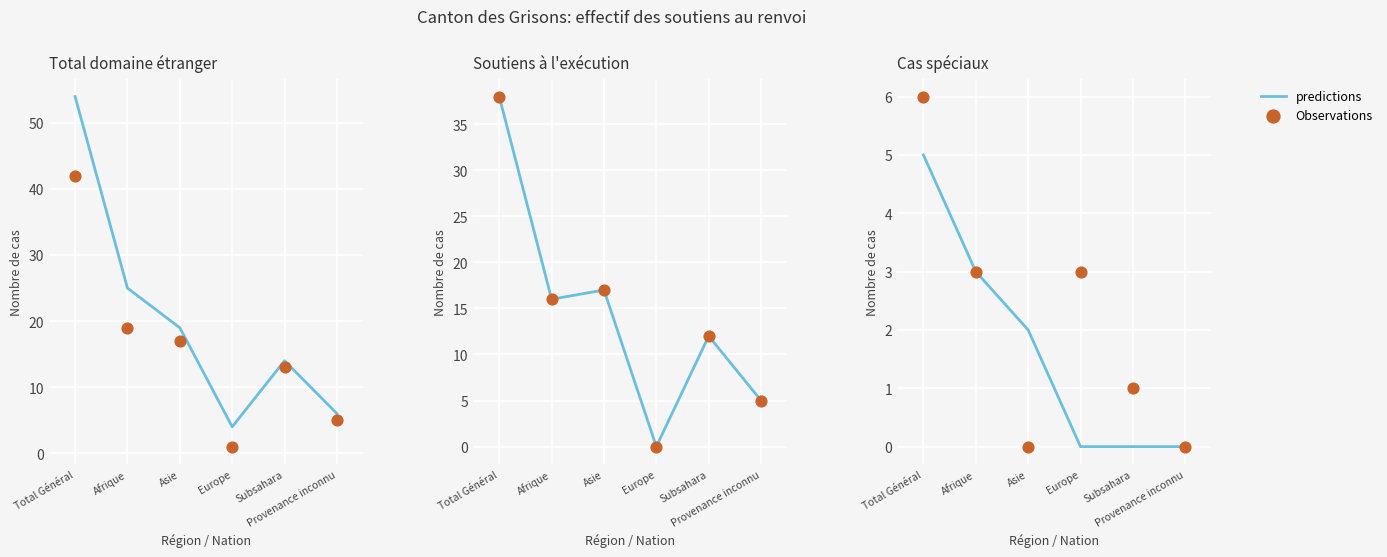

Which series reaches the minimum Y coordinate?

predictions